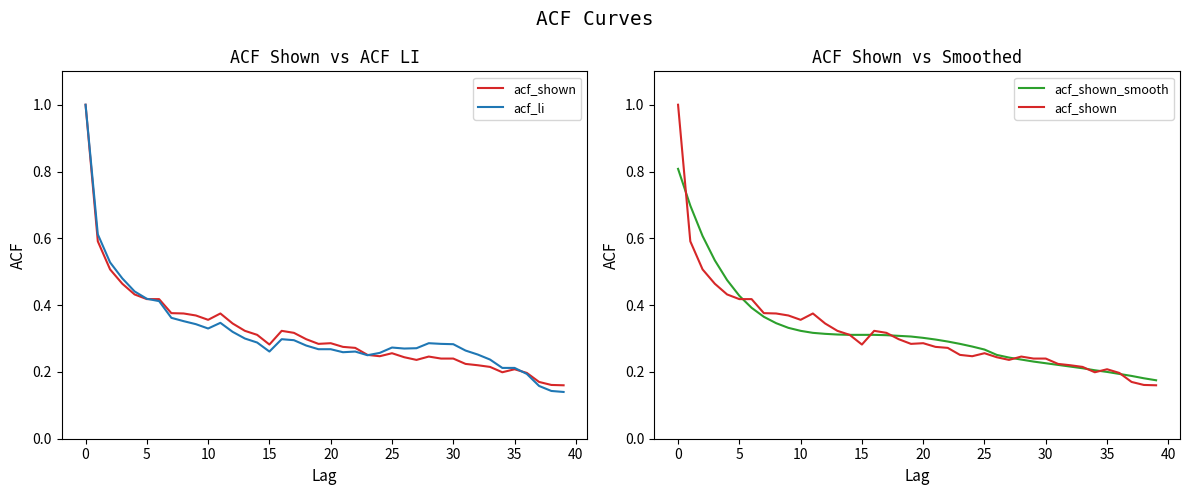

What is the difference between the acf_shown values at 34 and 12?

0.1